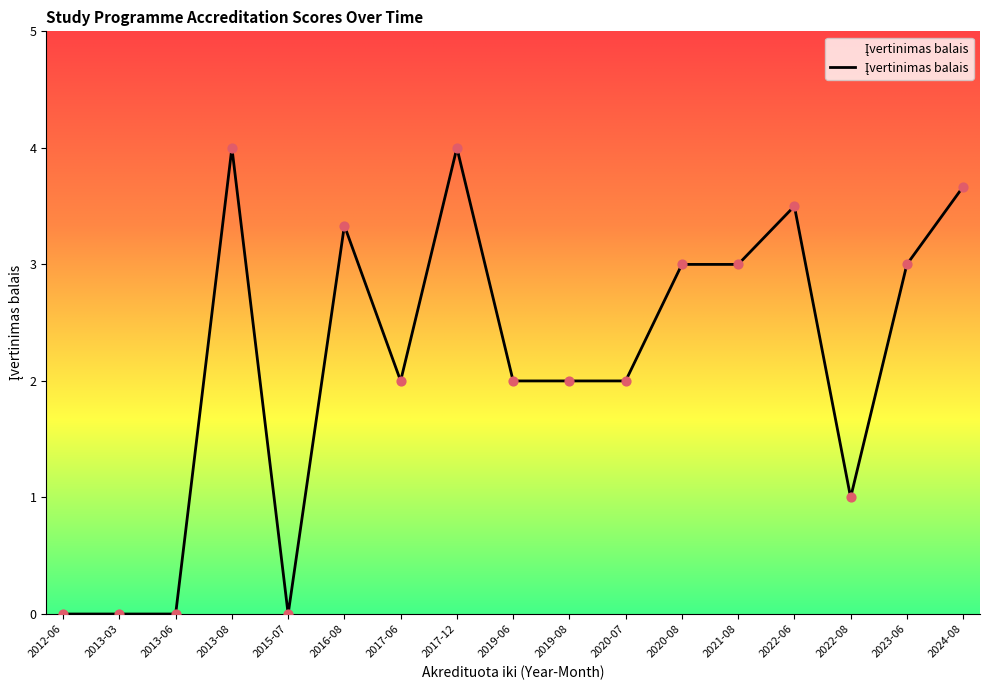

Approximately how many times larger is the value at 2022-08 compared to 2024-08?

0.3